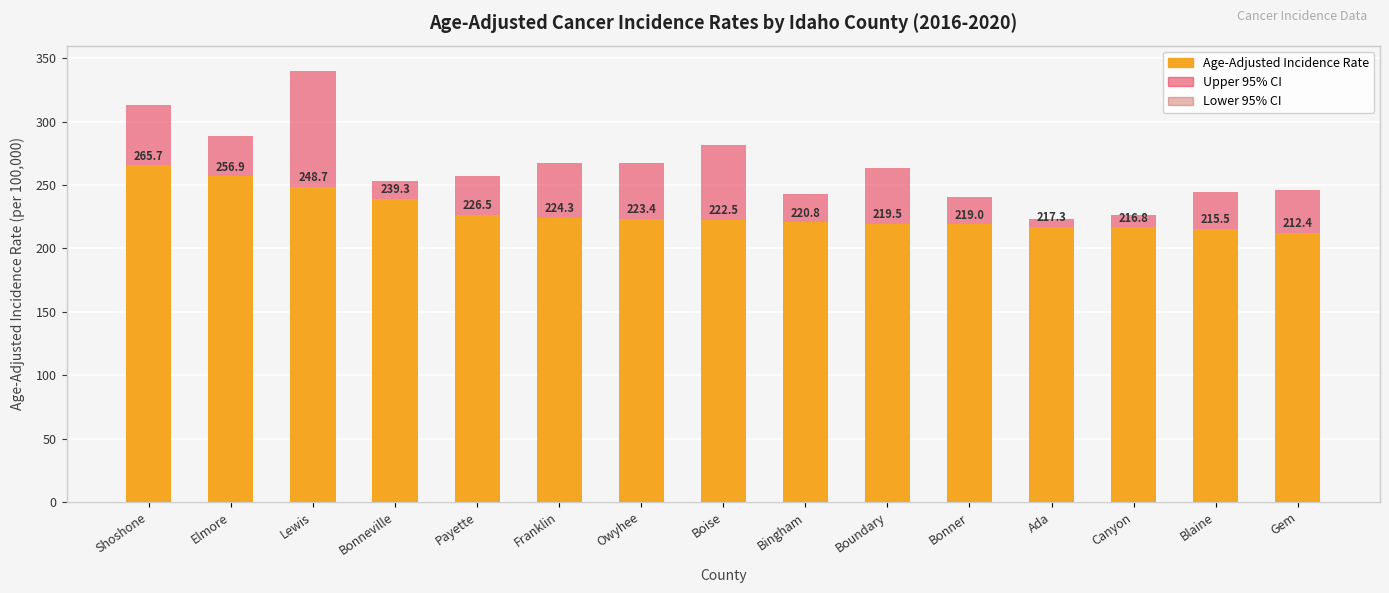

Rank the series at Canyon from highest to lowest value.

Upper 95% CI, Age-Adjusted Incidence Rate, Lower 95% CI